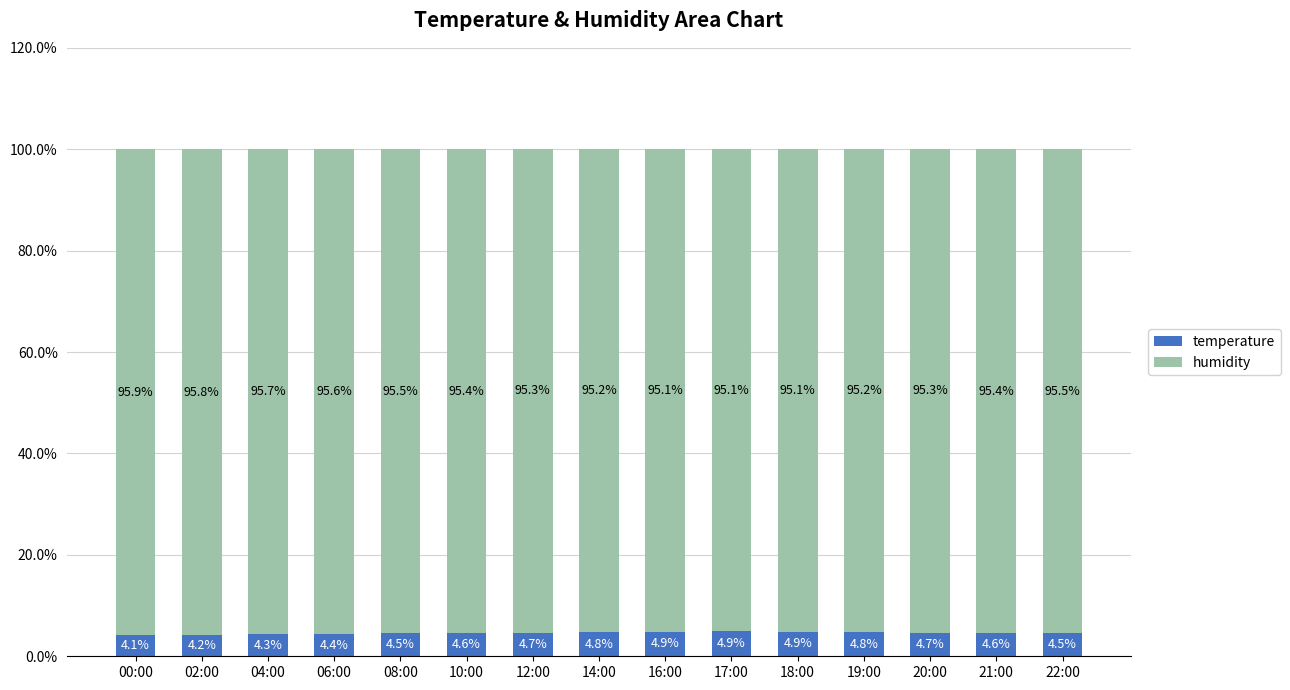

What is the sum of the temperature values at 16:00 and 22:00?

9.4